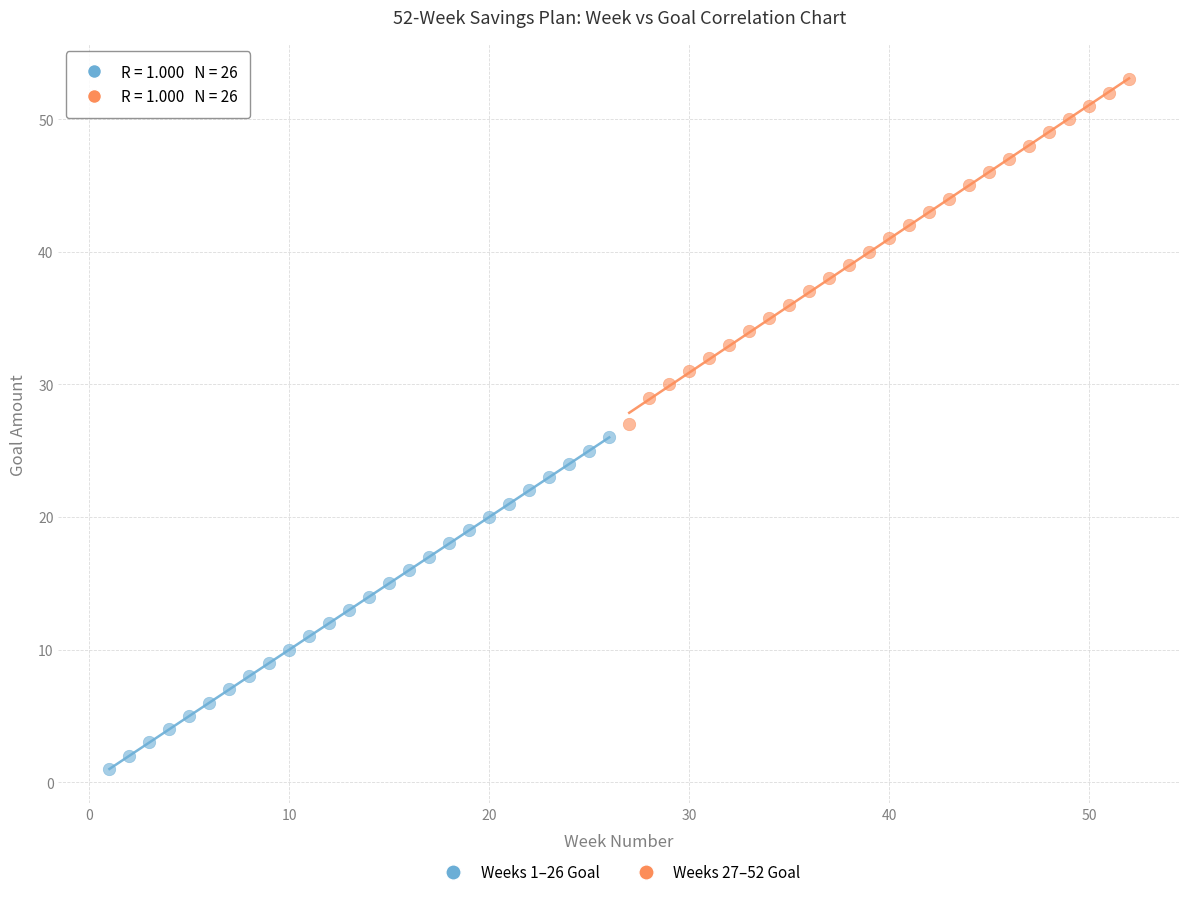

Which series has the largest Y range (max minus min)?

Weeks 27–52 Goal